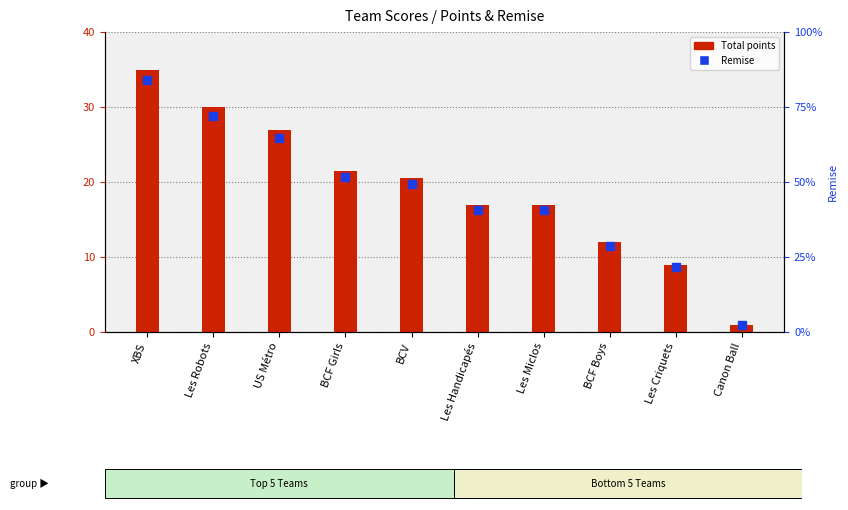

Which series contains the highest Y value?

Remise